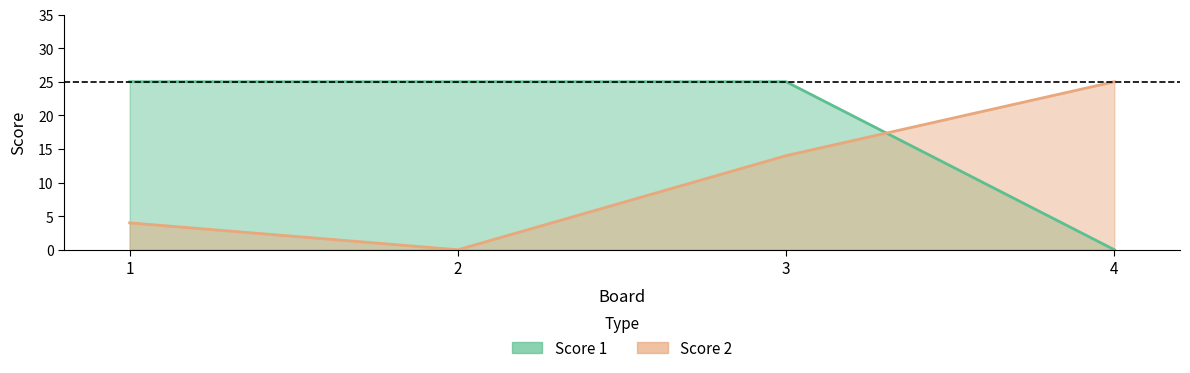

What is the difference between the maximum and second lowest values in the Score 2 series?

21